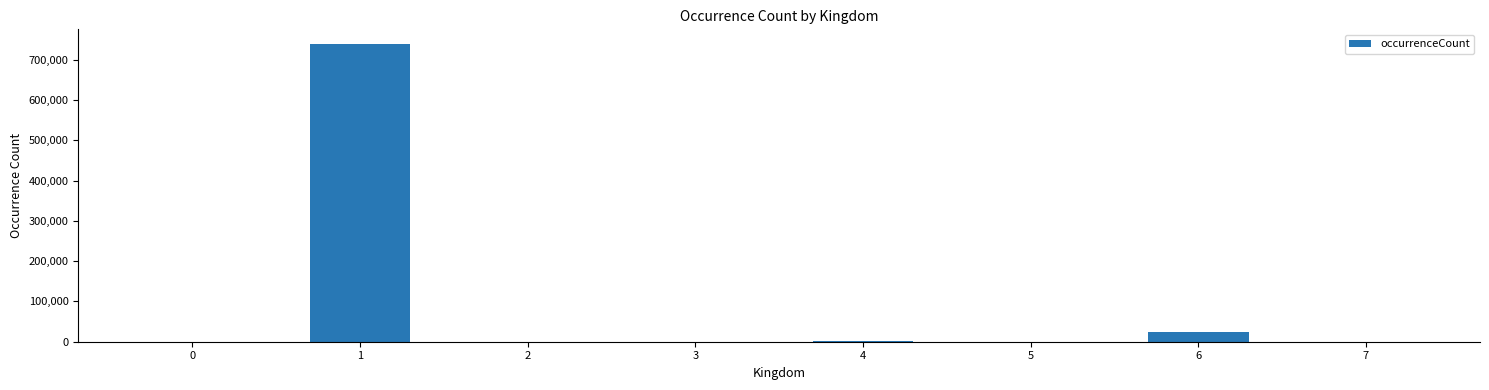

What is the greatest value displayed?

738870